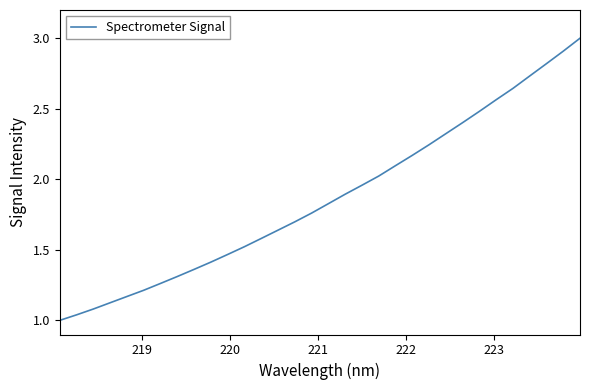

What is the maximum value shown in the chart?

3.0